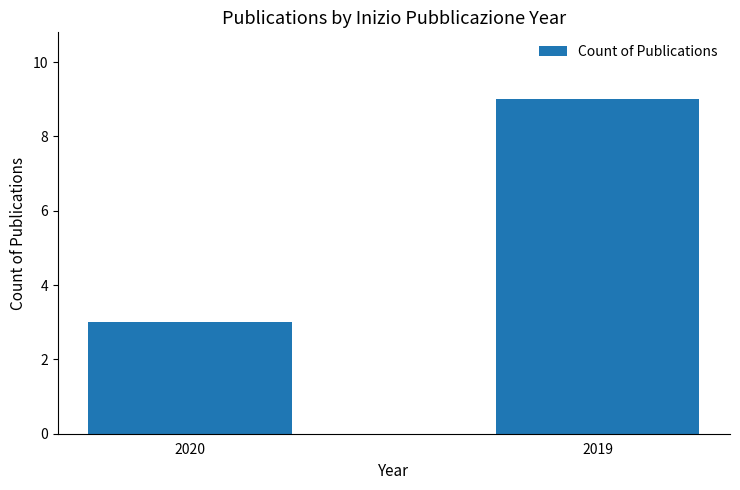

Reading left to right, extract all data points from this chart.

2020=3	2019=9